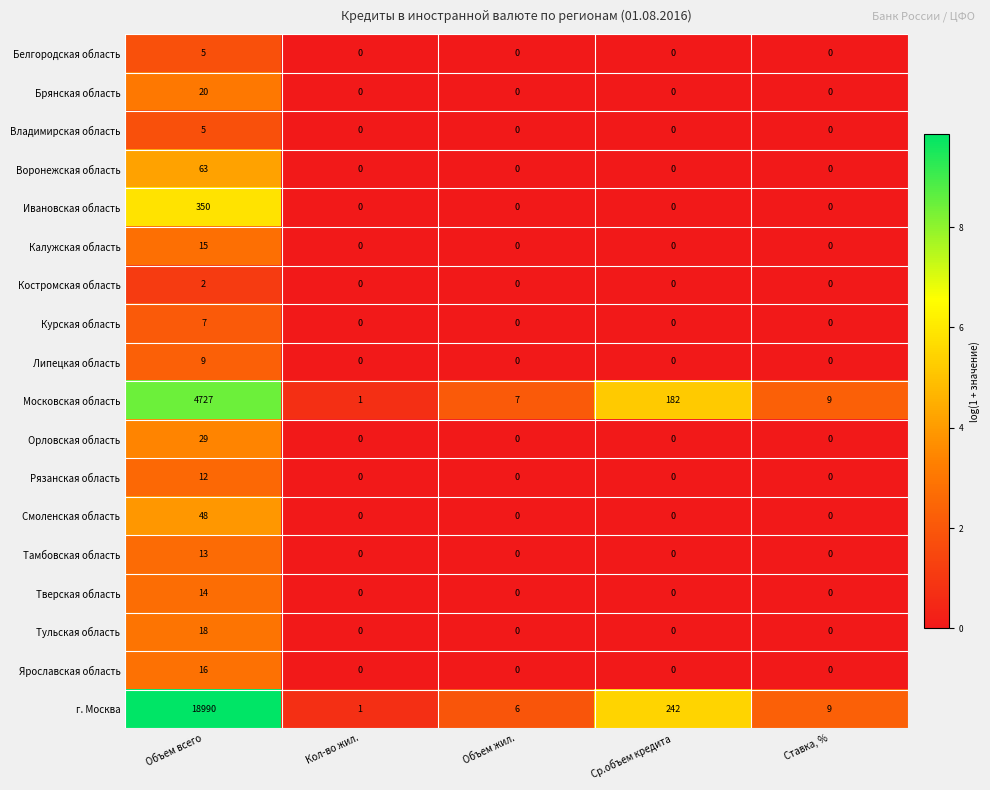

At how many categories does at least one series exceed 8?

3